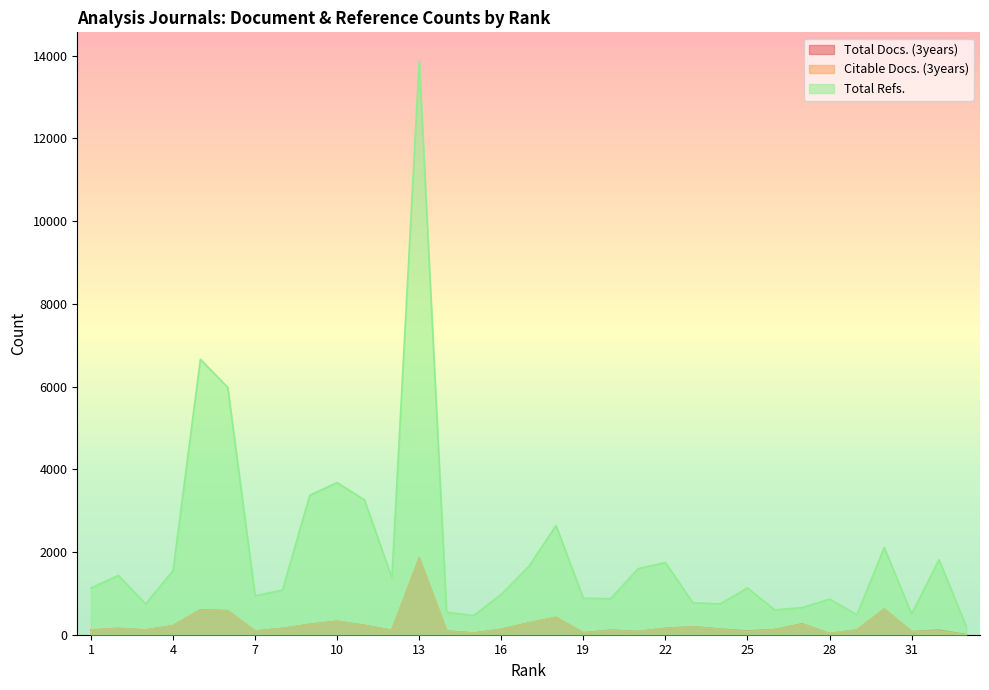

What is the value of the Total Refs. point at the 17th from the left?

1646